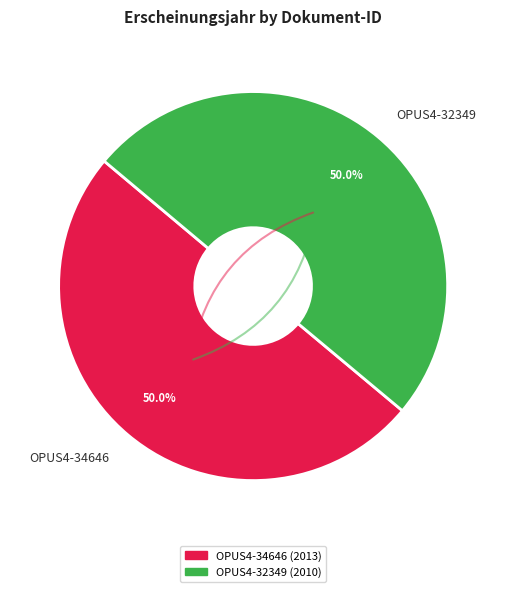

To the nearest percent, what is the average slice percentage?

50%